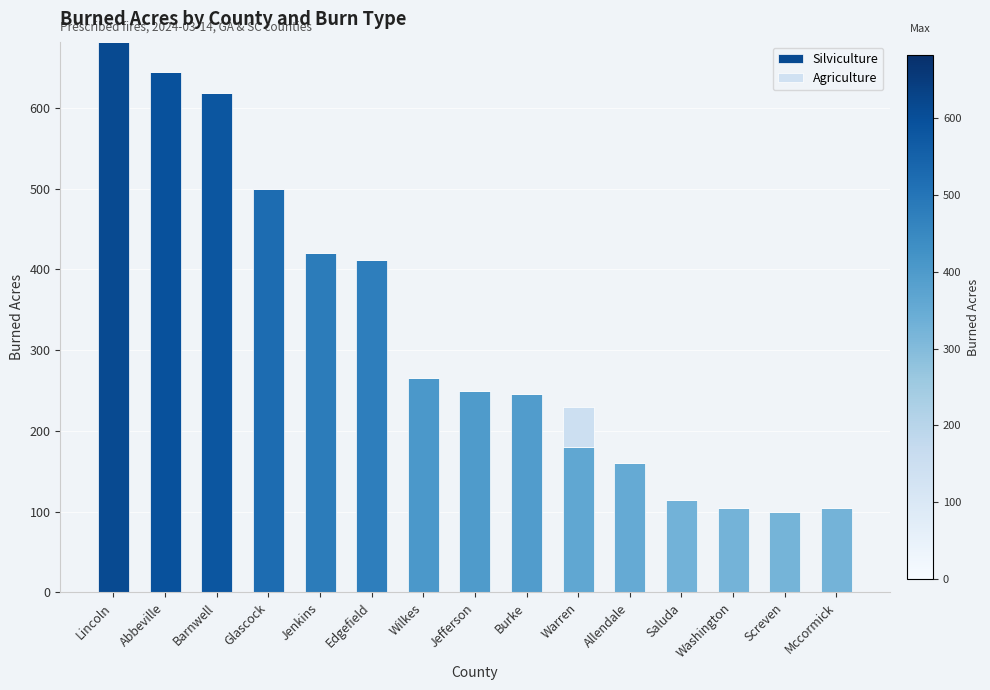

Read the Silviculture value at Edgefield, to the nearest 100.

400